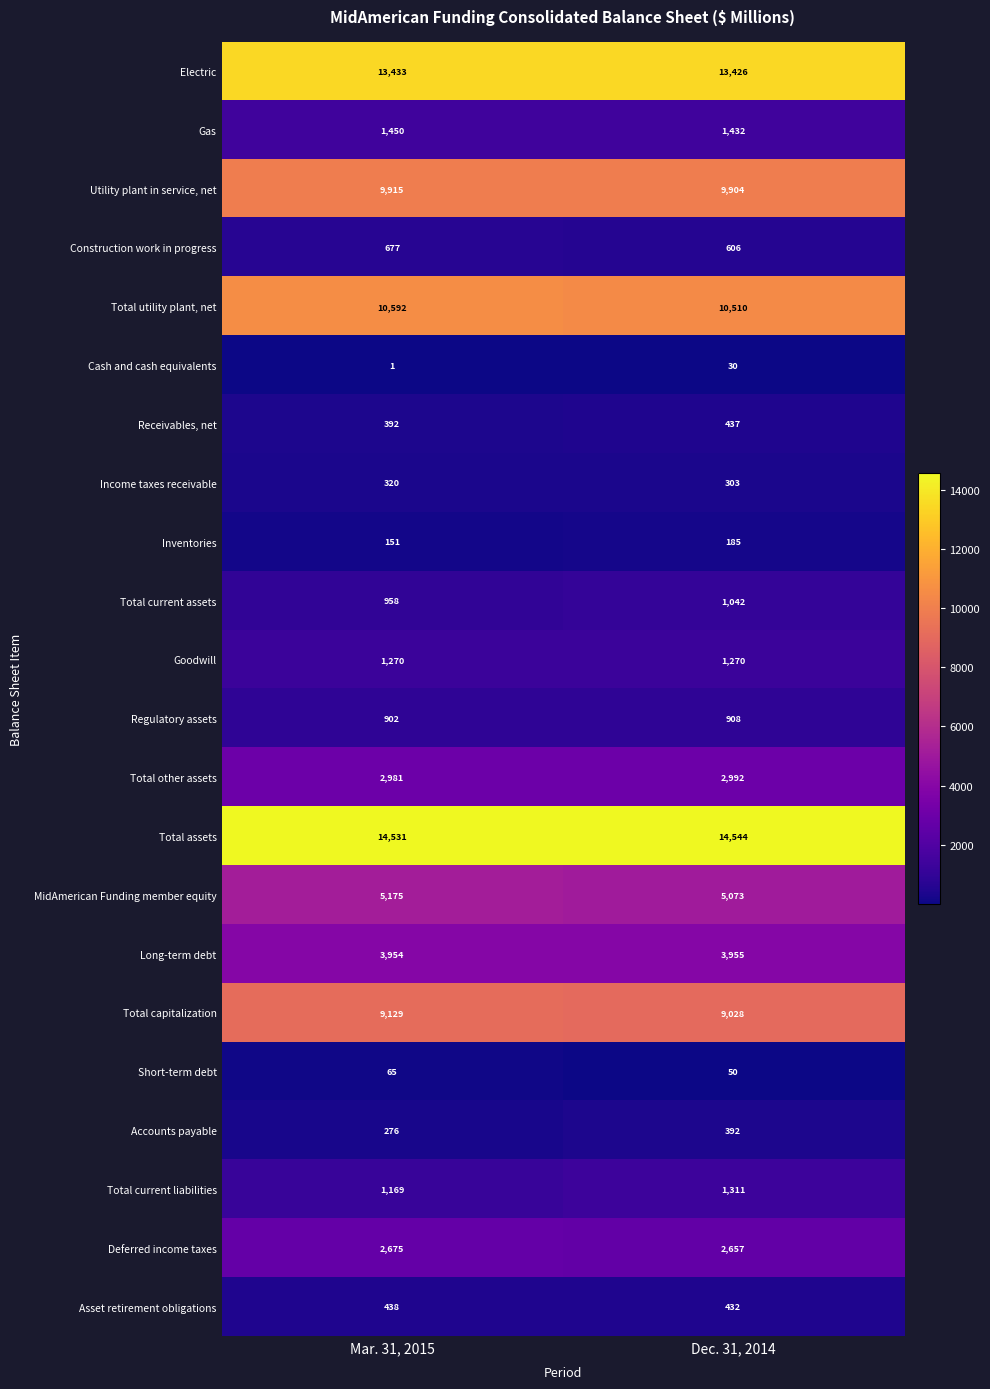

Rank the series by their maximum value, from highest to lowest.

Total assets, Electric, Total utility plant, net, Utility plant in service, net, Total capitalization, MidAmerican Funding member equity, Long-term debt, Total other assets, Deferred income taxes, Gas, Total current liabilities, Goodwill, Total current assets, Regulatory assets, Construction work in progress, Asset retirement obligations, Receivables, net, Accounts payable, Income taxes receivable, Inventories, Short-term debt, Cash and cash equivalents